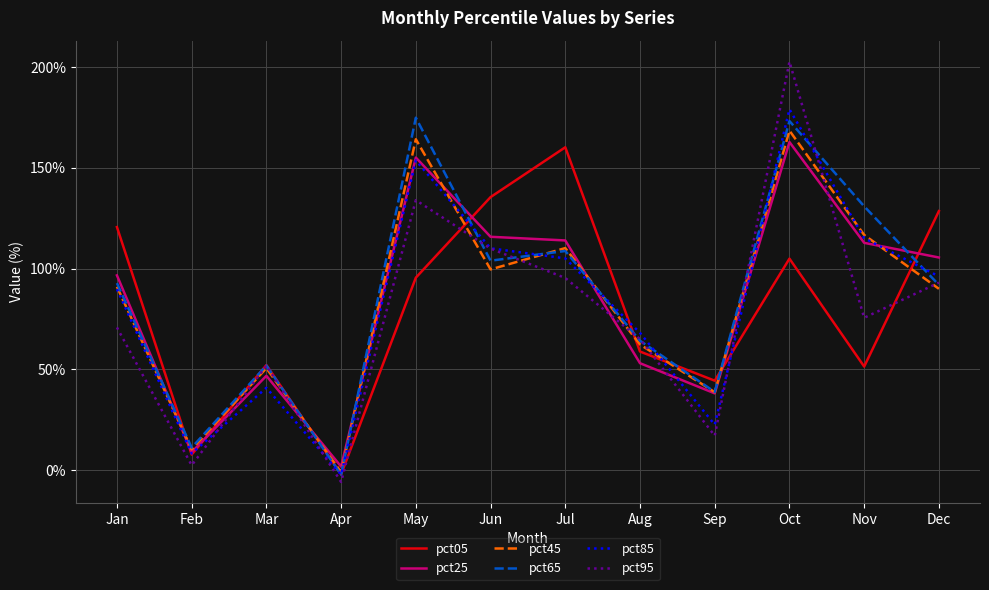

Where is pct95 nearest to the value 0?

Feb